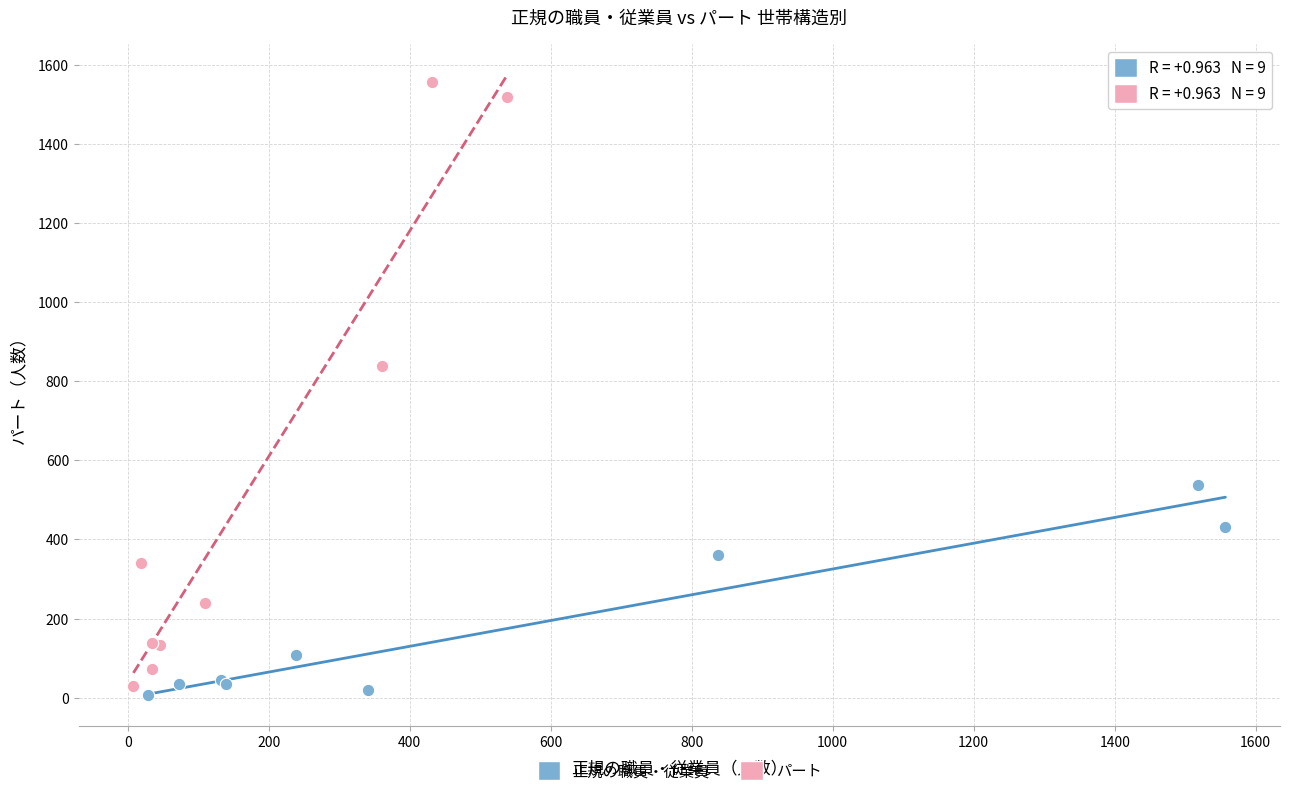

Which series reaches the minimum Y coordinate?

正規の職員・従業員